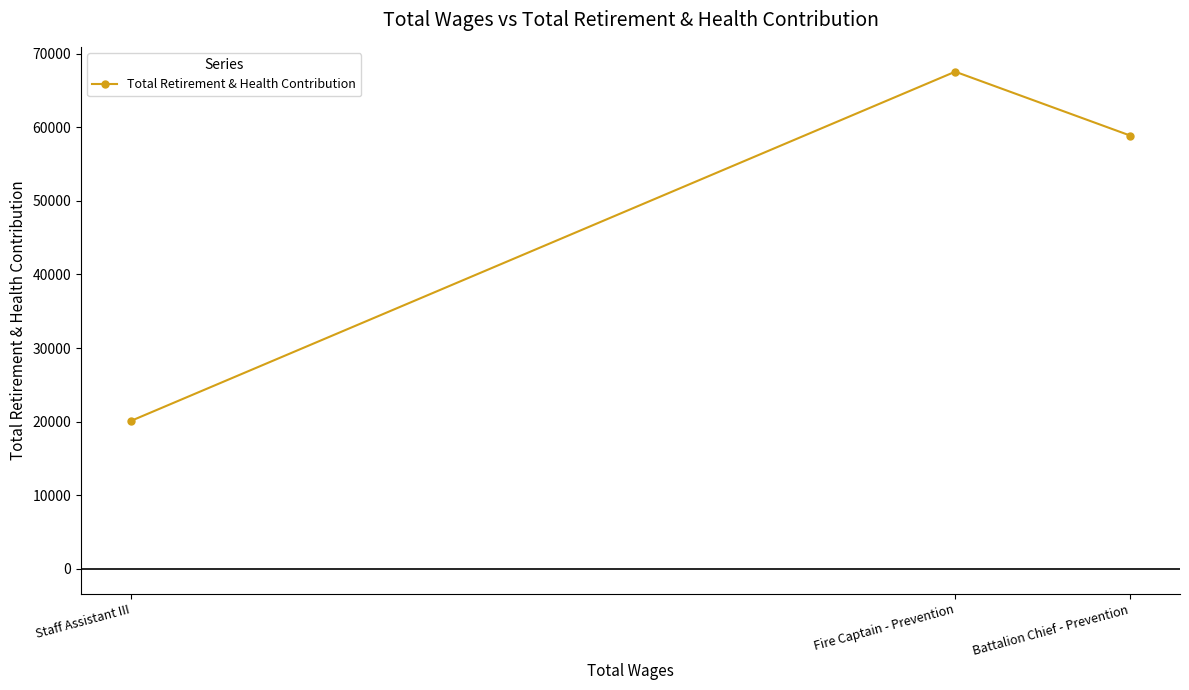

Which category has the lowest value across all series?

Staff Assistant III